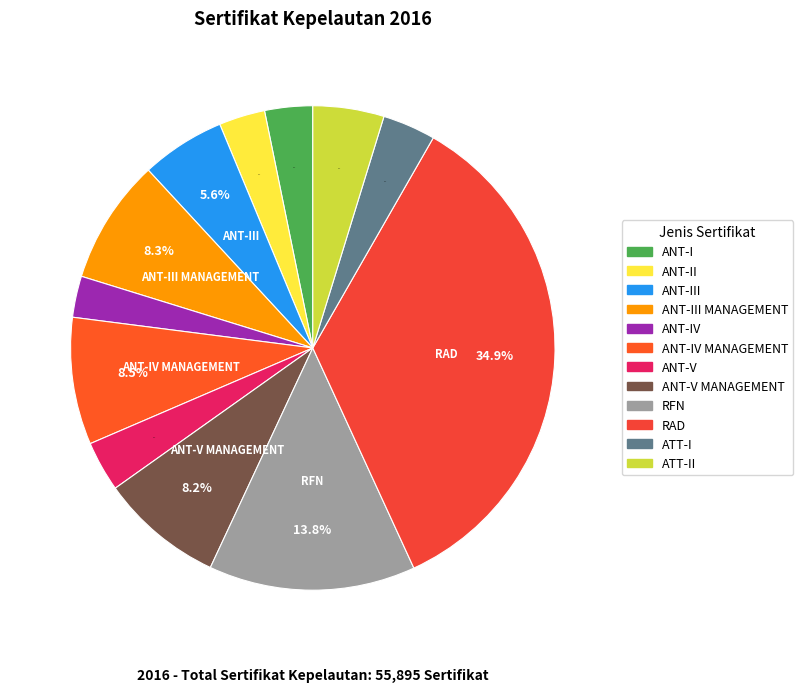

Count the number of slices in the pie.

12